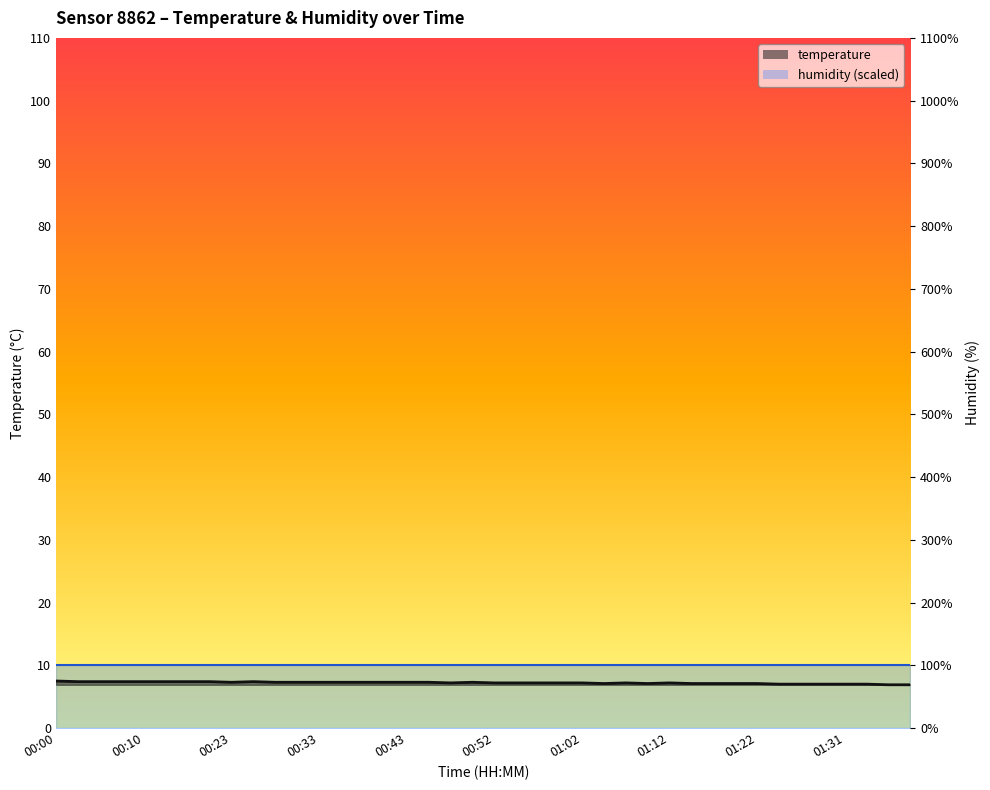

How many lines are shown in the chart?

1